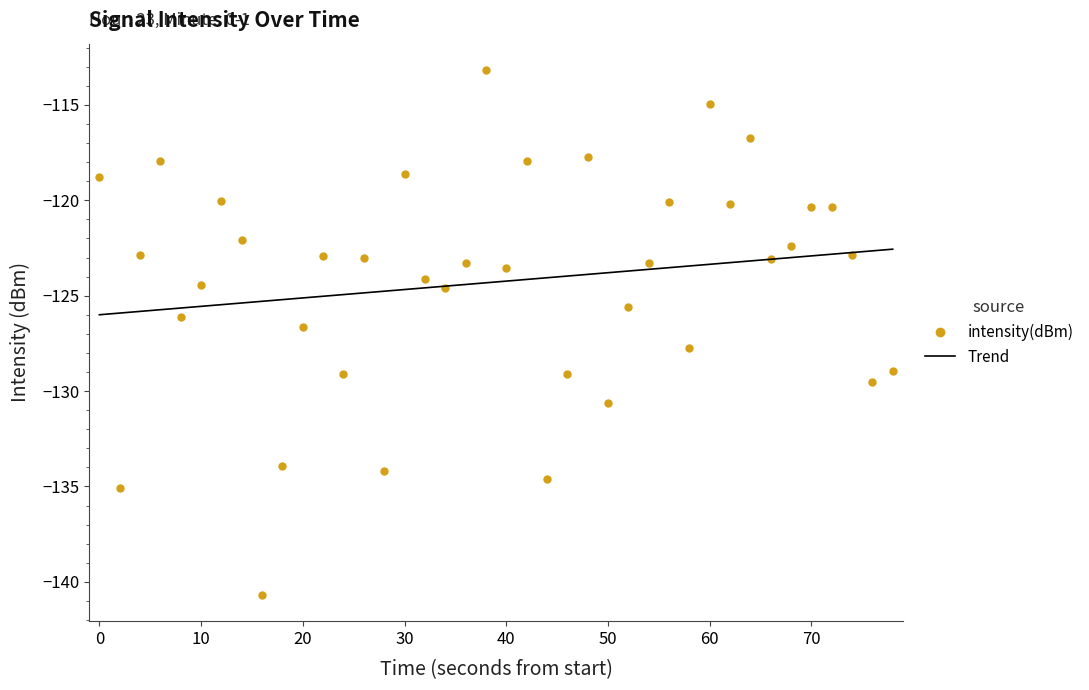

What is the difference between the maximum and minimum values?

27.5